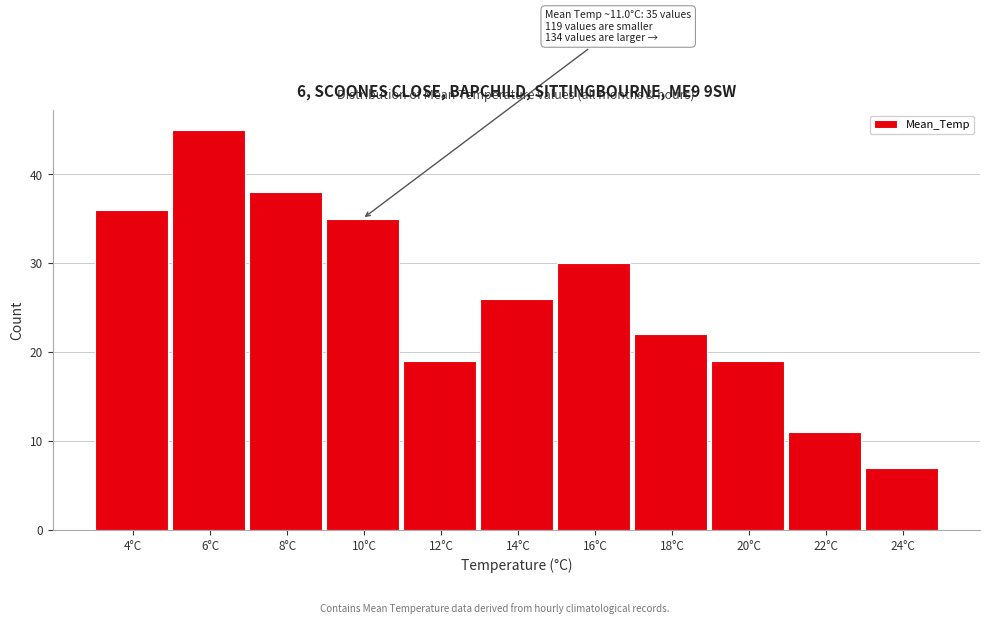

Reading left to right, what are all the values shown in this chart?

4°C=36	6°C=45	8°C=38	10°C=35	12°C=19	14°C=26	16°C=30	18°C=22	20°C=19	22°C=11	24°C=7